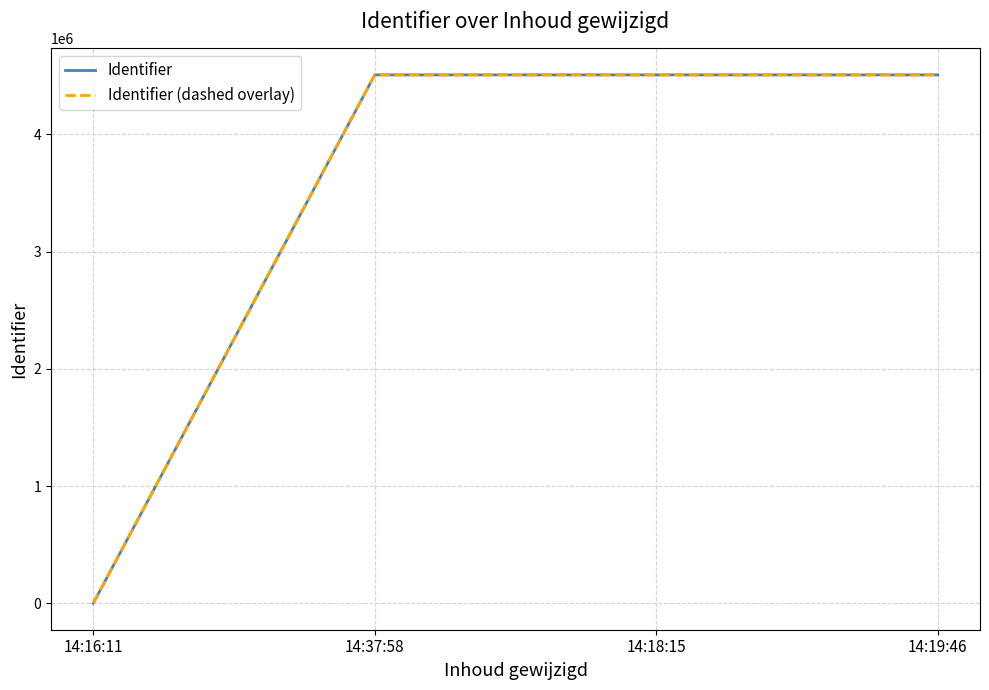

At which label is Identifier closest to 2253967?

14:37:58